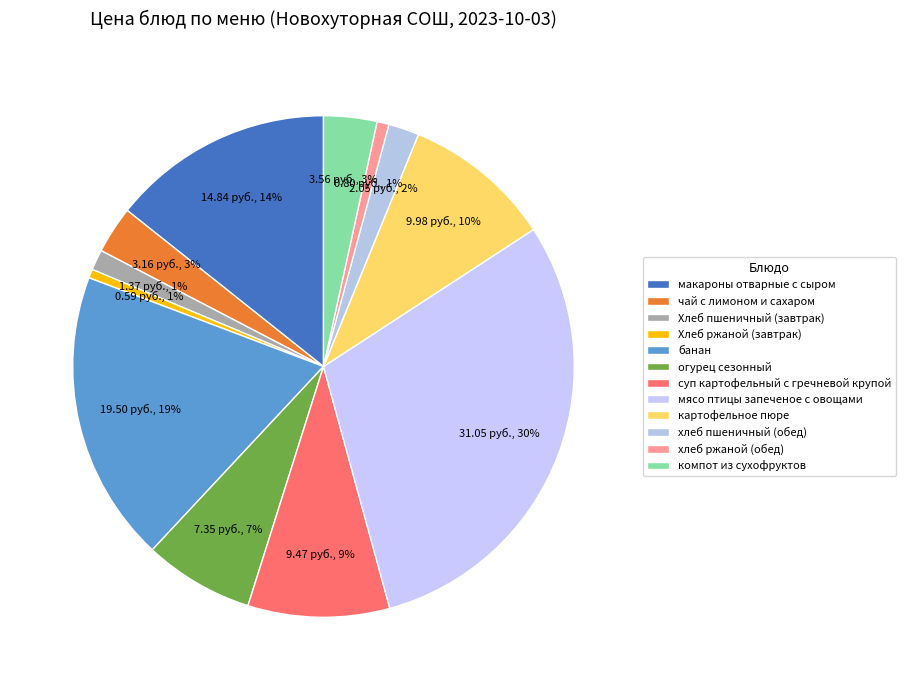

How many slices are in this pie chart?

12